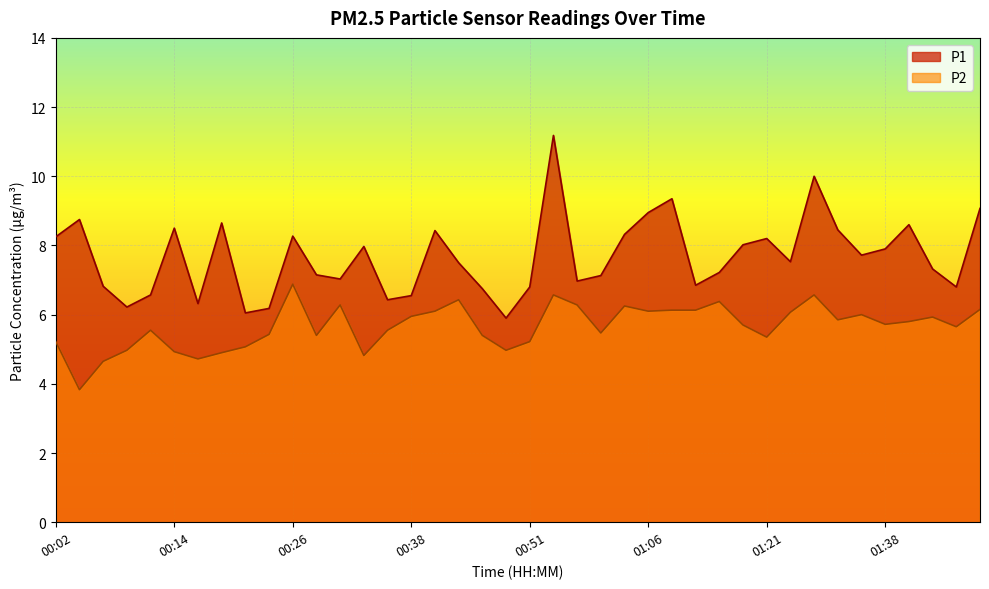

True or false: P1 has a value of 1.7 at 01:46.

False